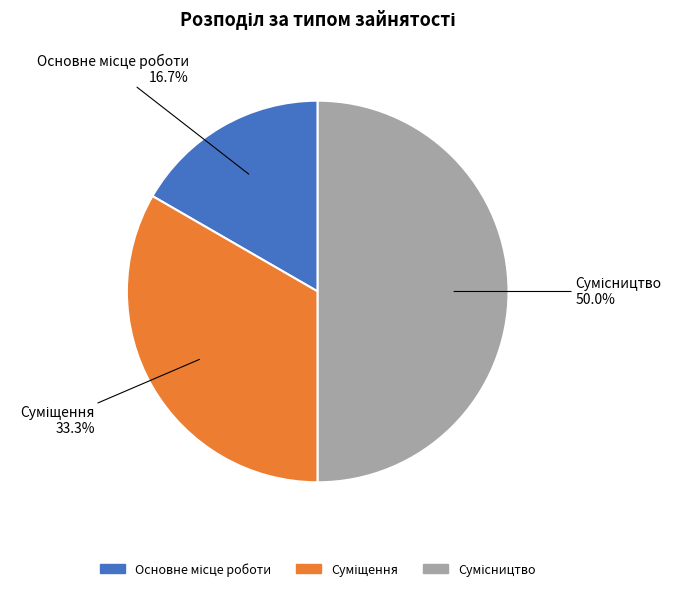

Is there a majority slice in this chart?

No